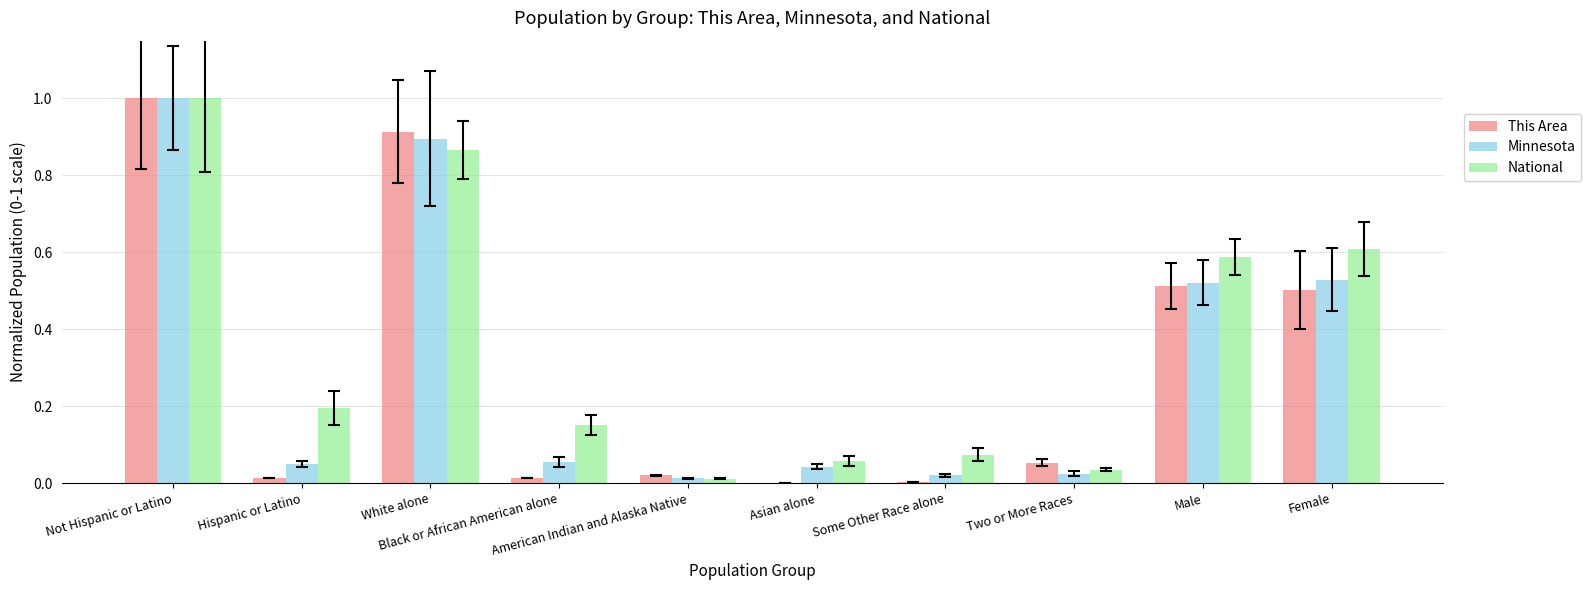

What is the greatest value displayed?

1.0